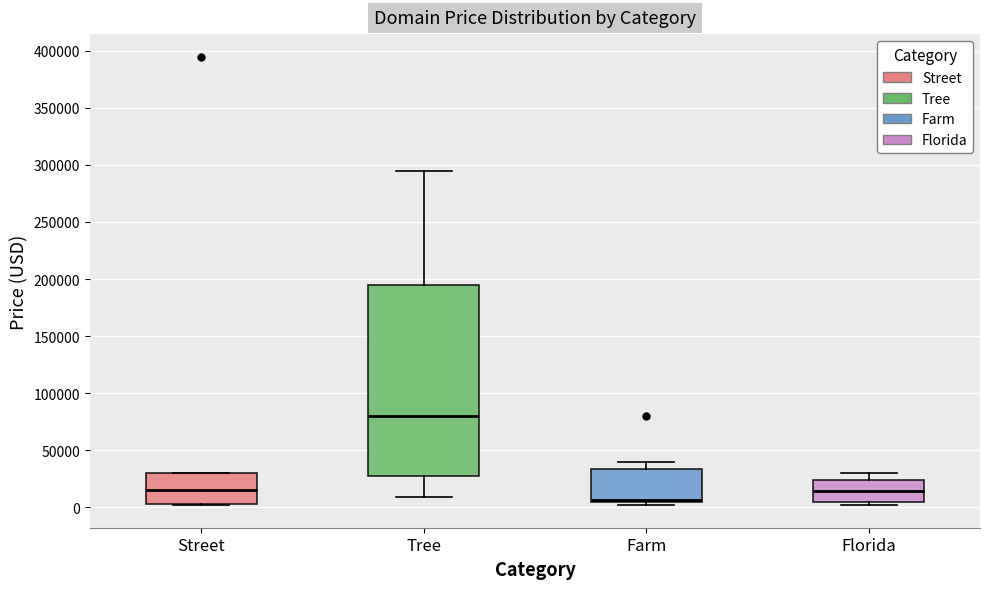

Which box's median line is the highest?

Tree